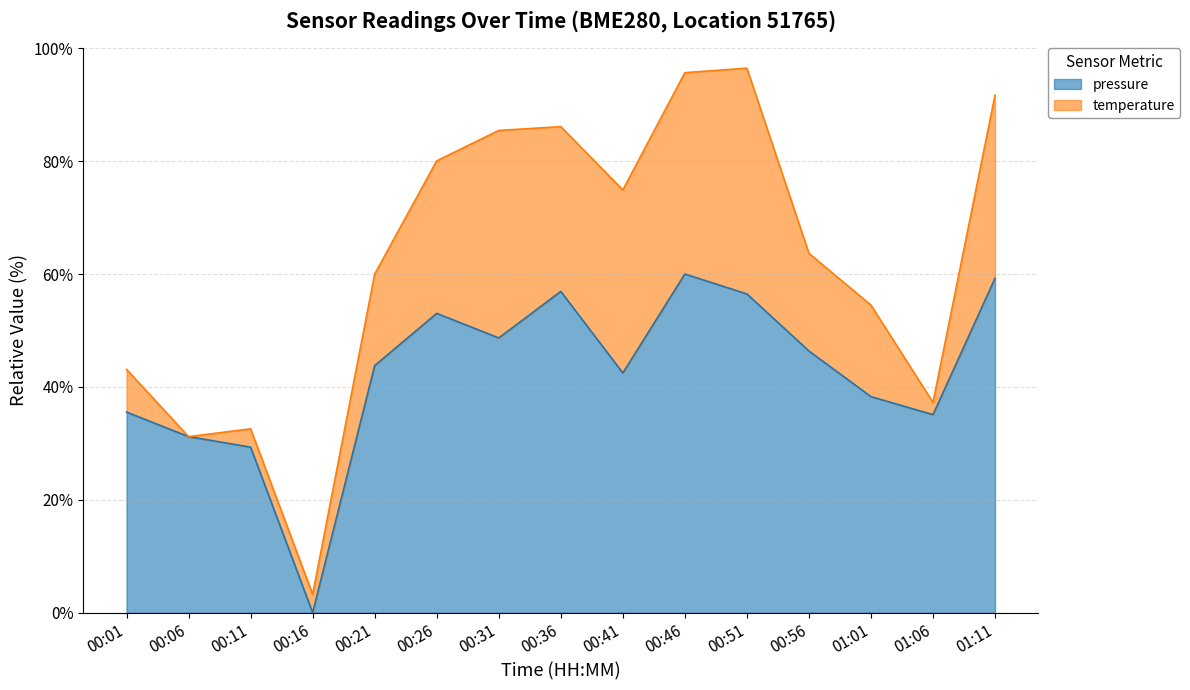

Read the value at 00:46.

60.0